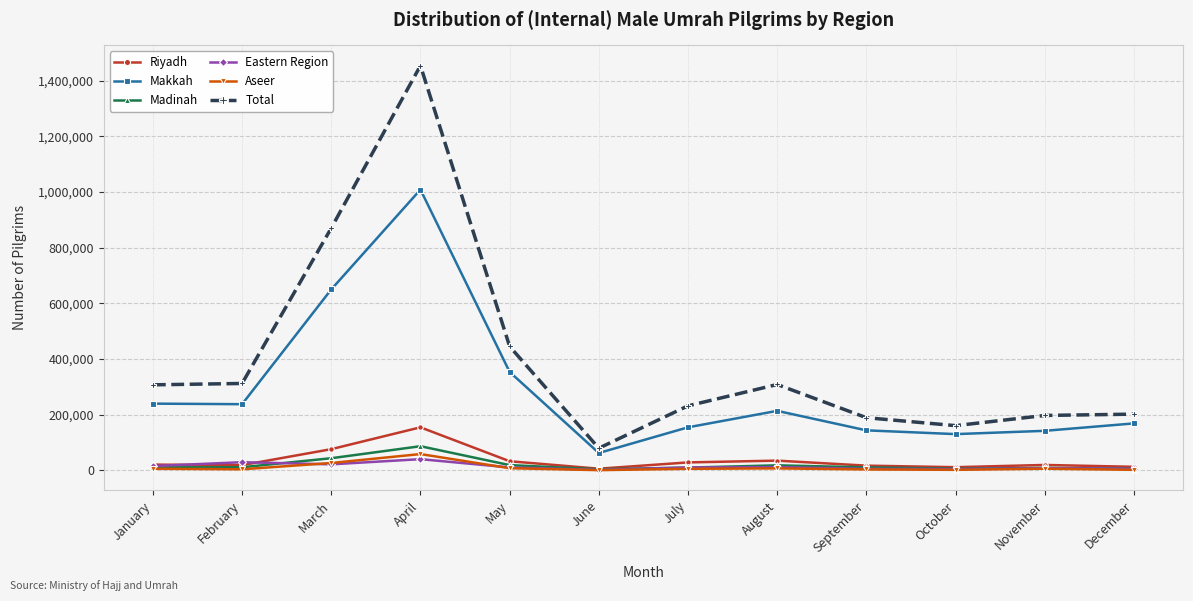

How many data points in Aseer are less than 6109?

6